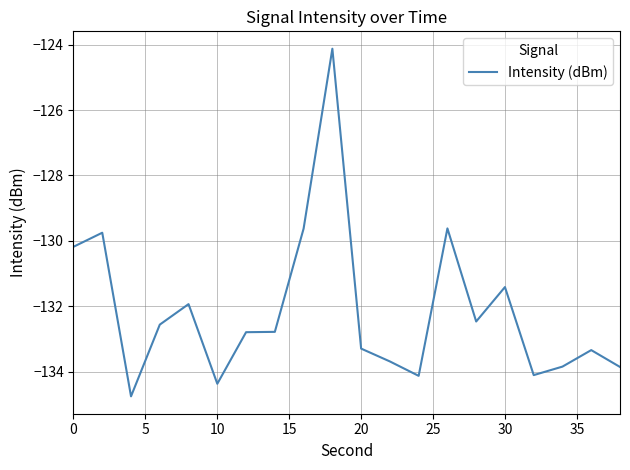

What is the difference between the maximum and minimum values?

10.6